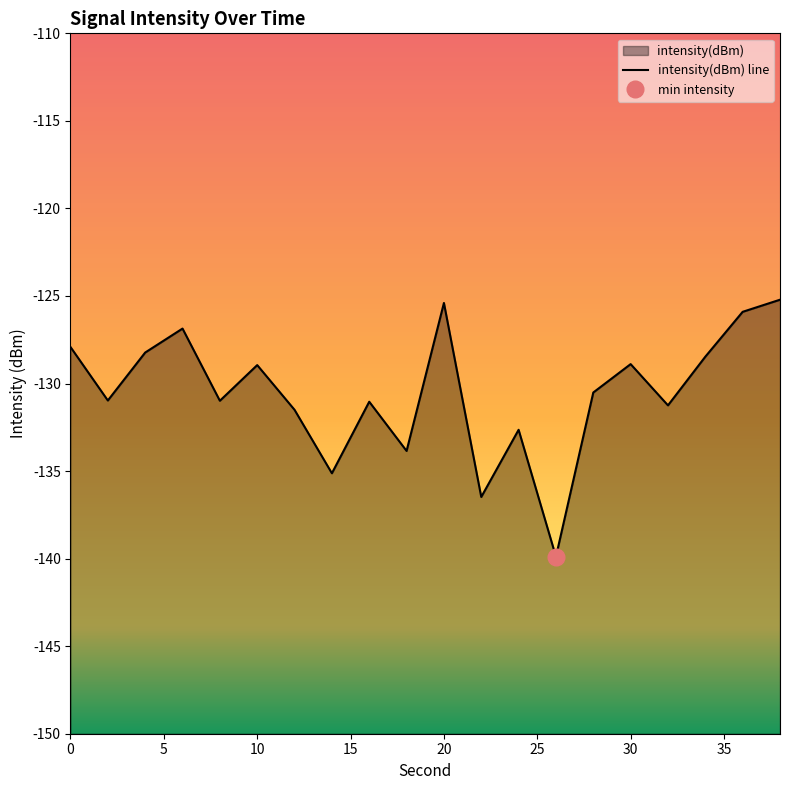

Which label corresponds to the smallest value in the chart?

26